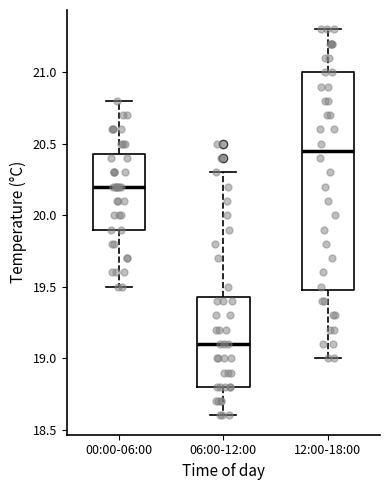

Which box has the highest median line?

12:00-18:00